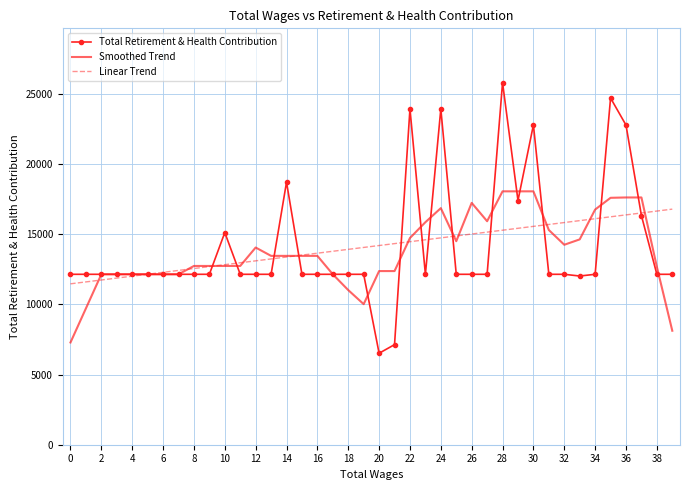

Rank the series by their maximum value, from highest to lowest.

Total Retirement & Health Contribution, Smoothed Trend, Linear Trend